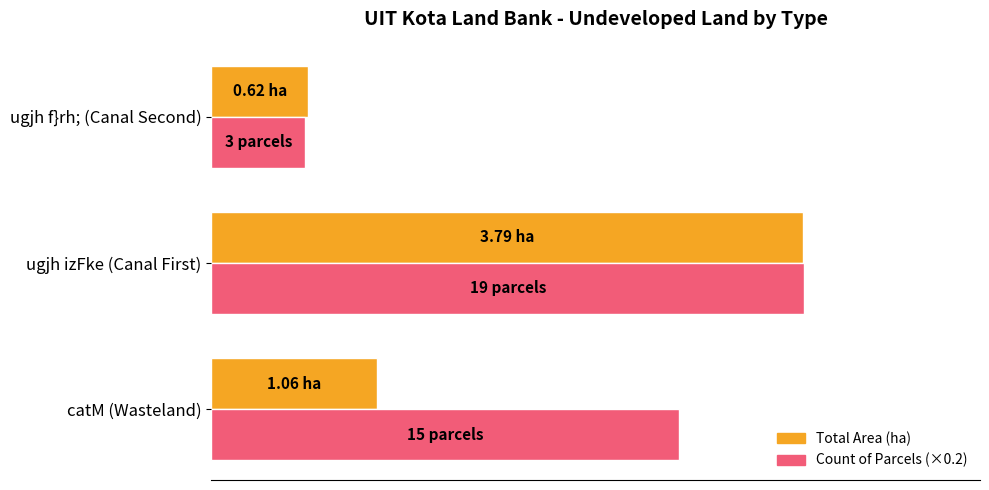

What is the difference between the maximum and minimum values in the Count of Parcels (×0.2) series?

3.2